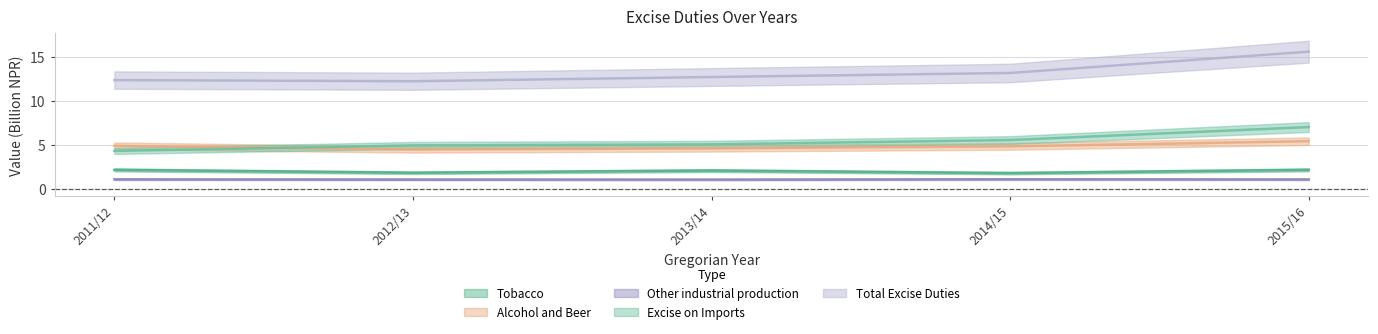

At which label is Tobacco closest to 1?

2014/15